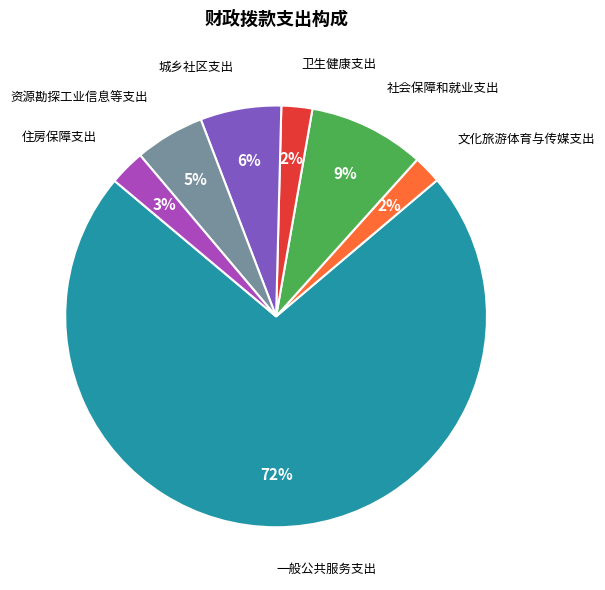

Is there a majority slice in this chart?

Yes